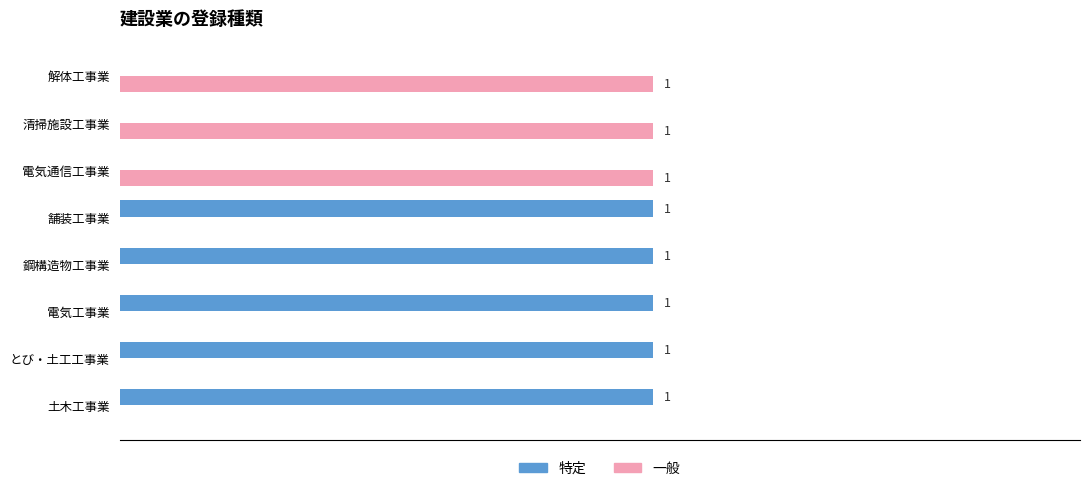

Is the value of 特定 at 解体工事業 greater than the value of 一般 at 清掃施設工事業?

No